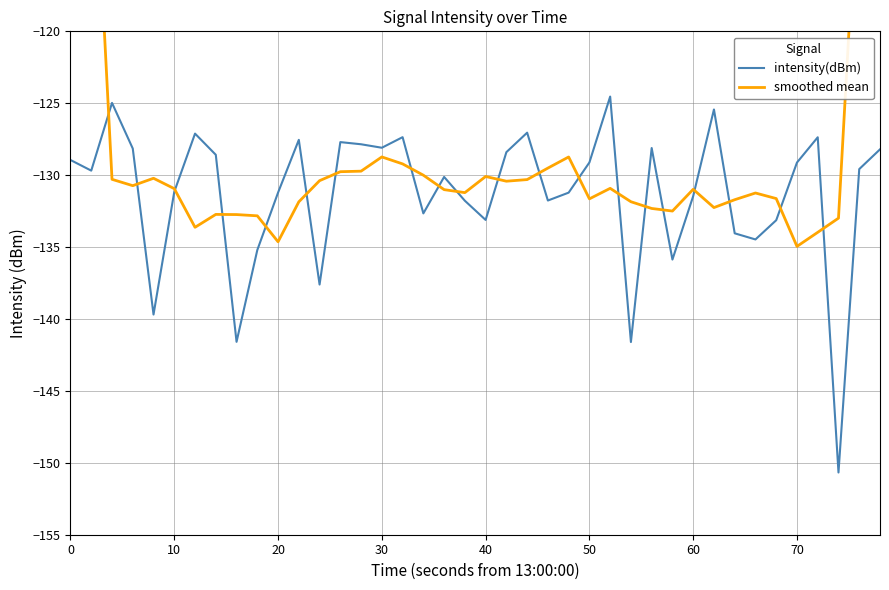

True or false: intensity(dBm) has a value of -184.6 at 50.

False